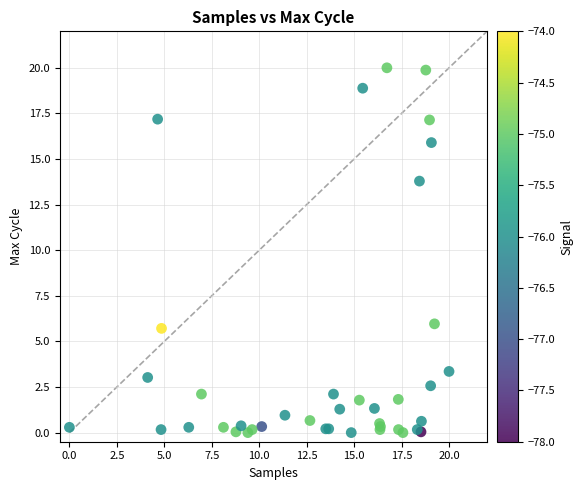

What Y value in the scatter plot is closest to 10?

13.8